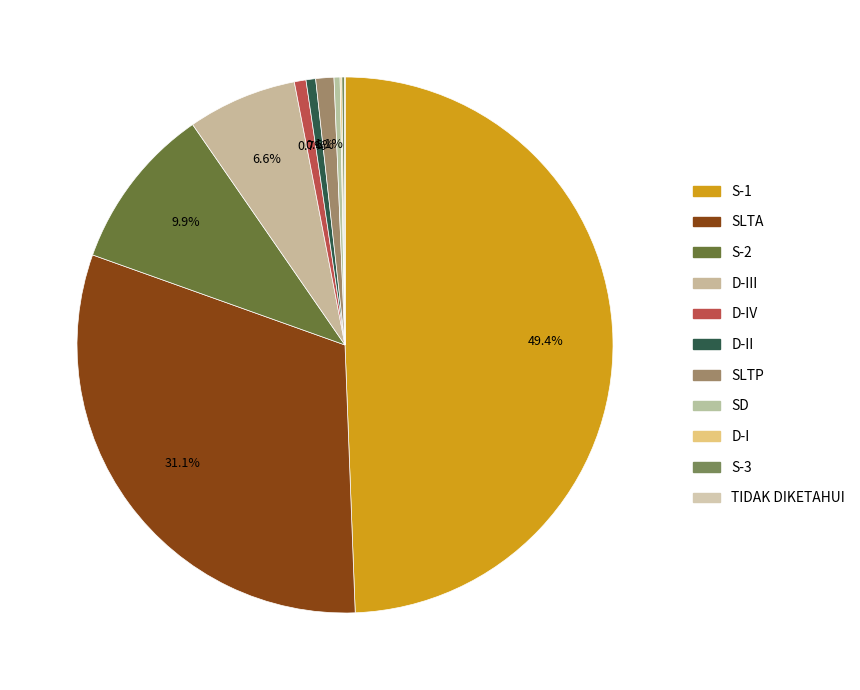

How many segments does this pie chart have?

11